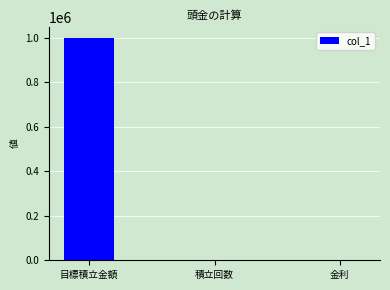

Where is the data nearest to the value 500000?

積立回数